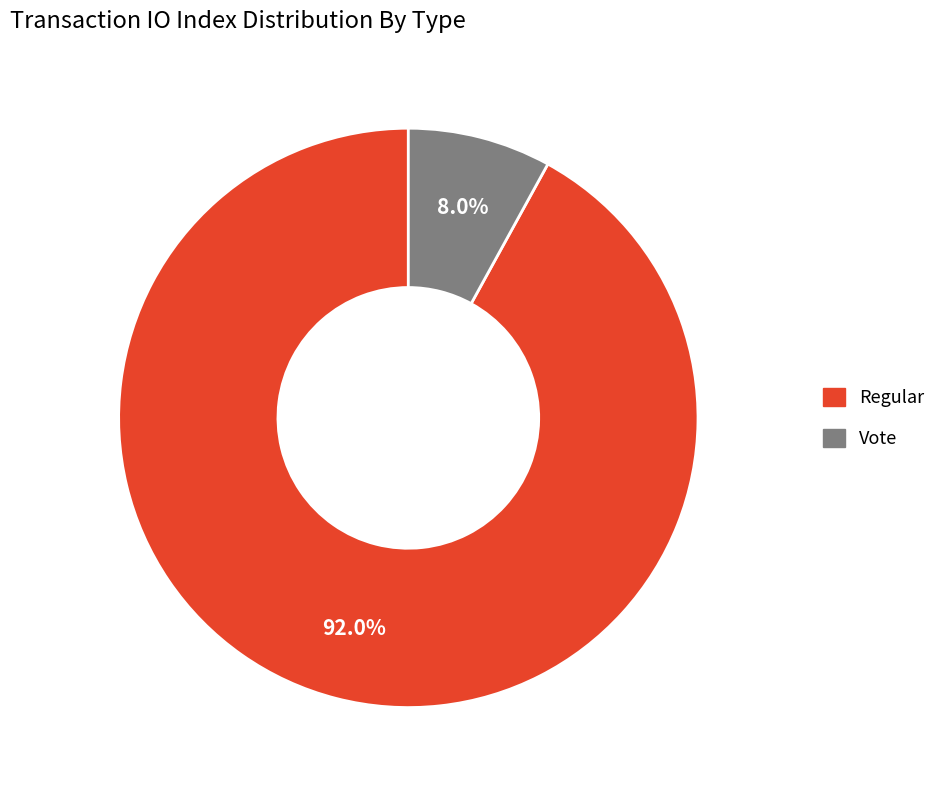

Do Vote and Regular together represent more than half of the pie?

Yes